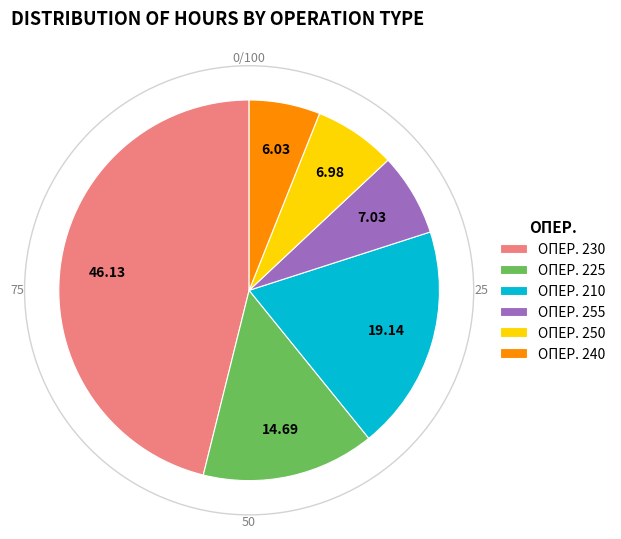

Is ОПЕР. 230 the majority of the pie?

No